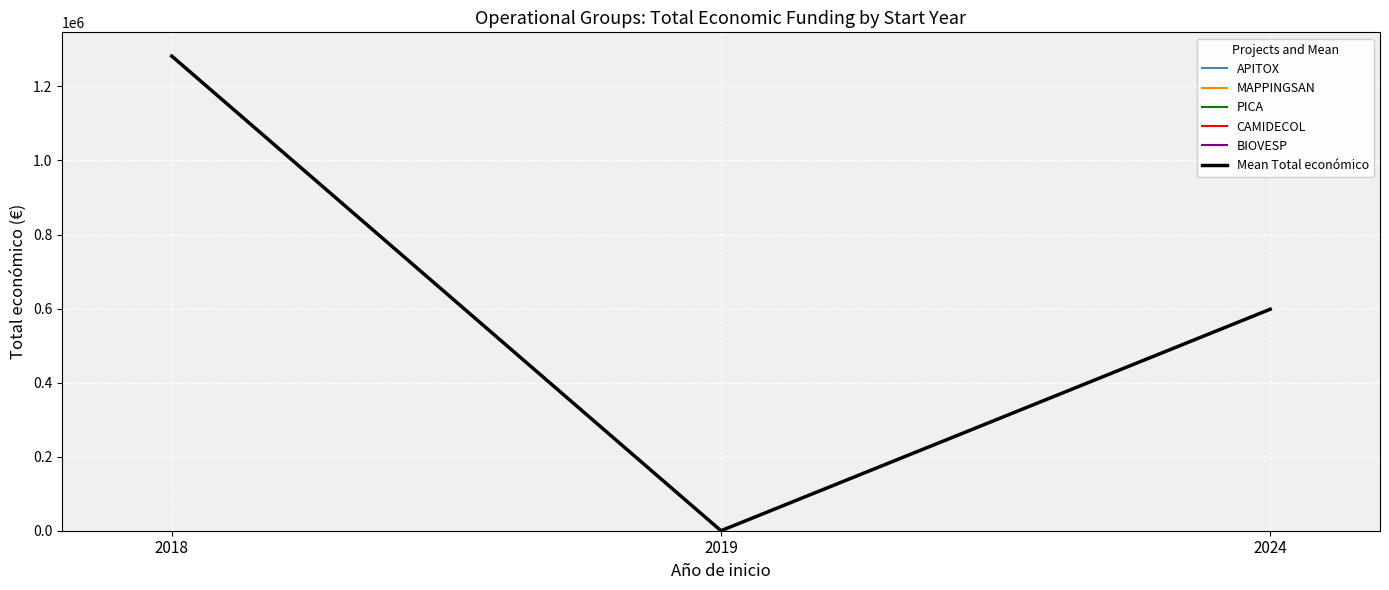

At how many categories does at least one series exceed 643849?

1